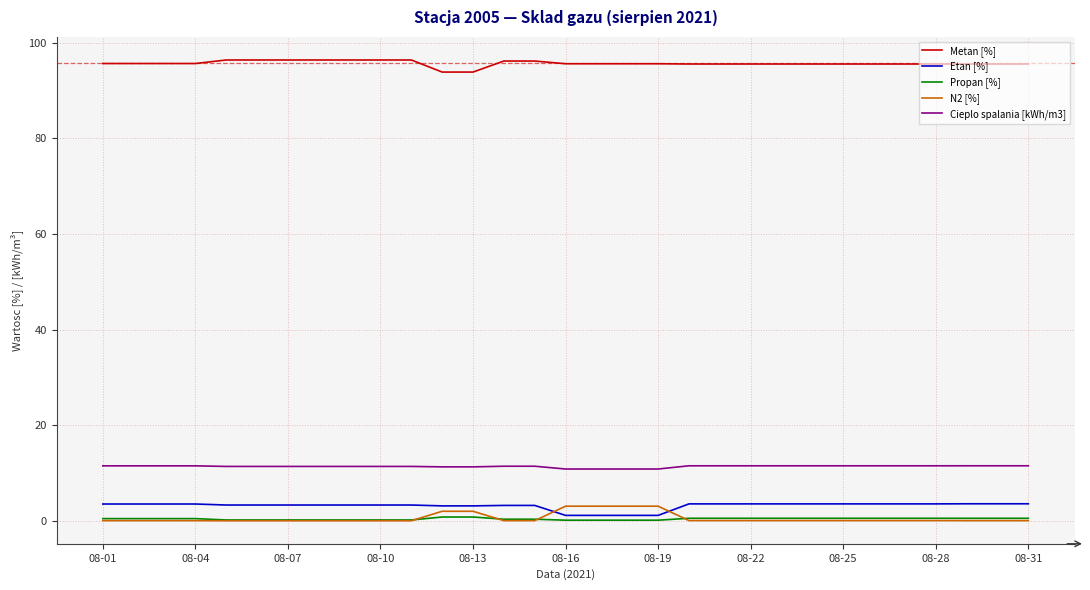

Which series has the largest total across all categories?

Metan [%]